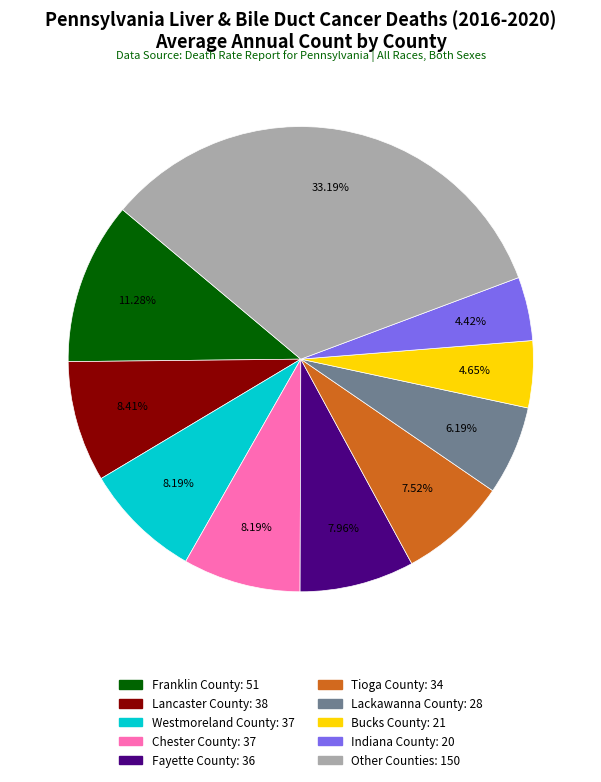

How many segments does this pie chart have?

10